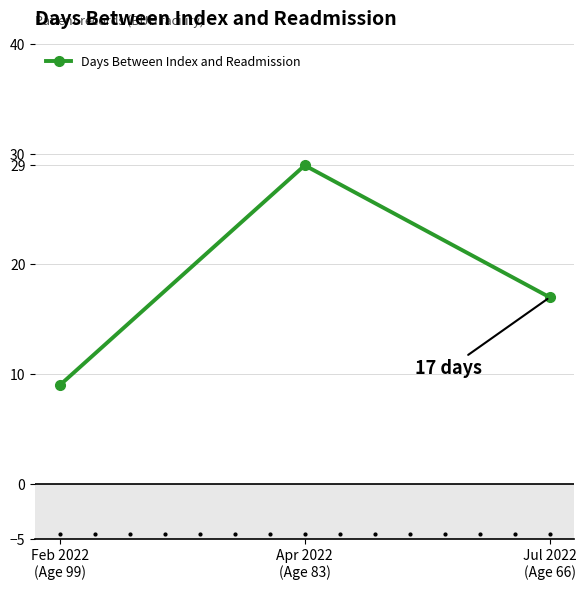

Reading left to right, extract all data points from this chart.

9	29	17